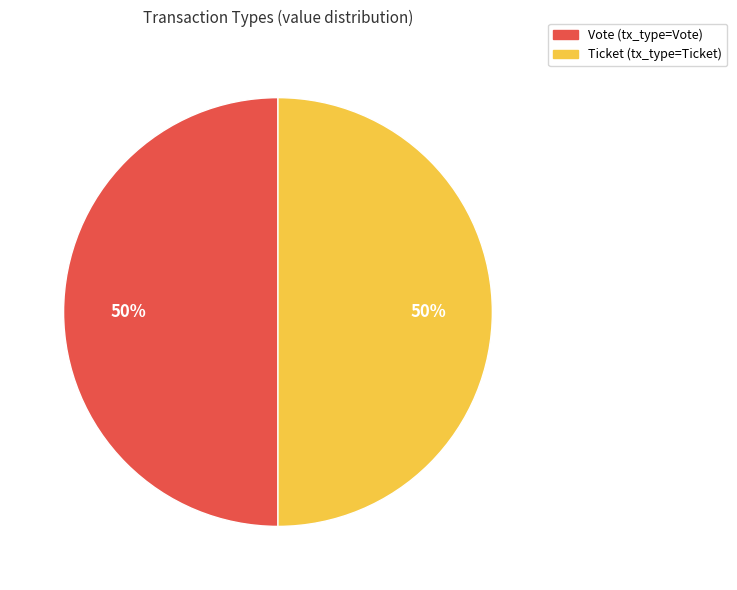

Is the sum of Vote and Ticket greater than half?

Yes